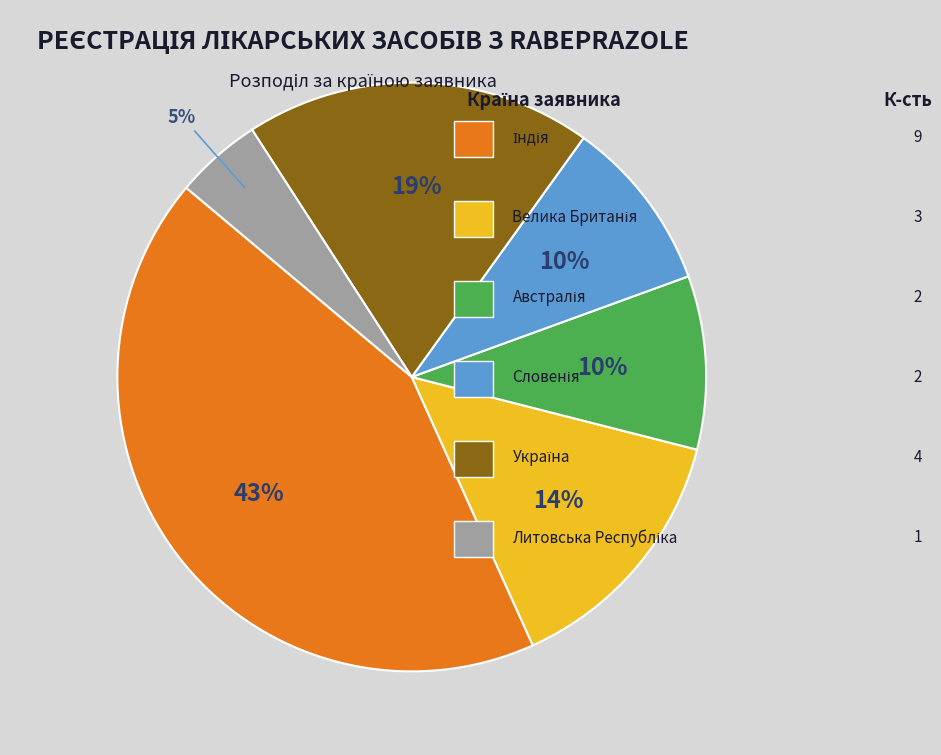

Is there any slice that represents more than half of the pie?

No